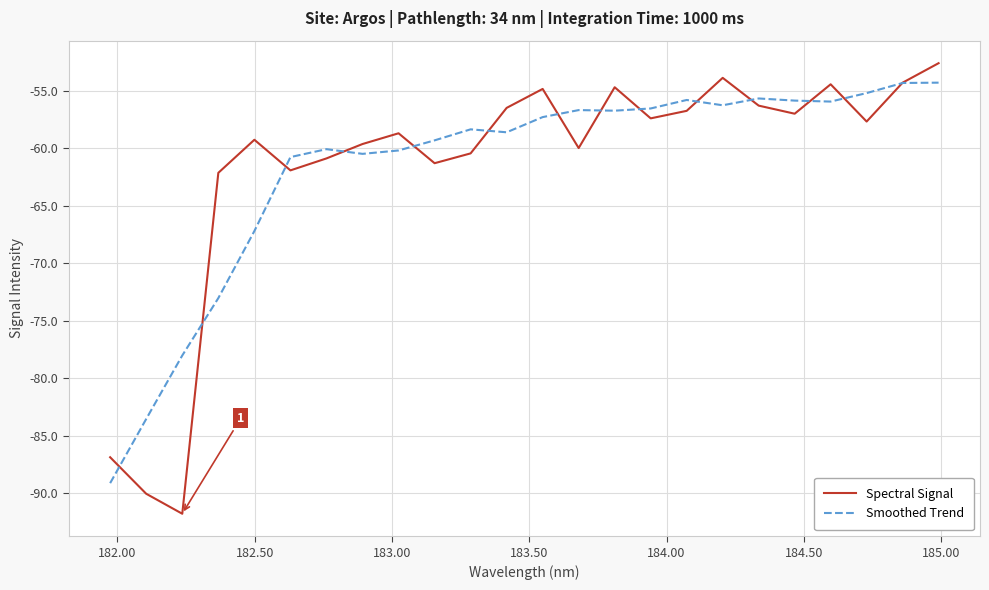

True or false: Spectral Signal has more than 2 points higher than both neighbors.

True